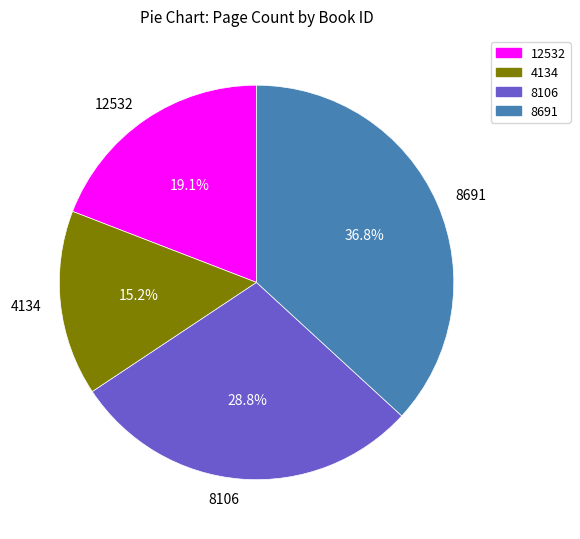

To the nearest percent, what percentage of the pie is 4134?

15%